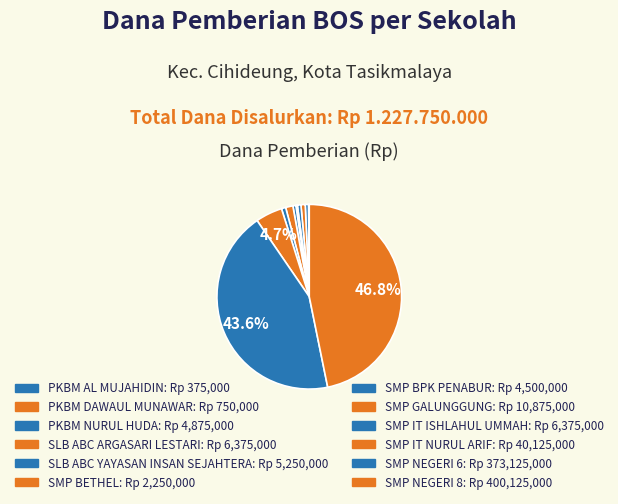

Does any single category account for the majority?

No